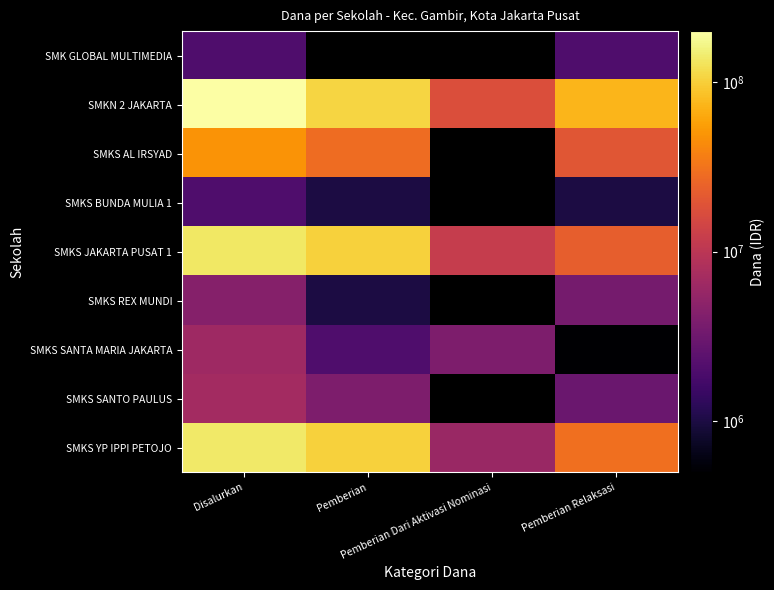

At how many categories does at least one series exceed 94905235?

2